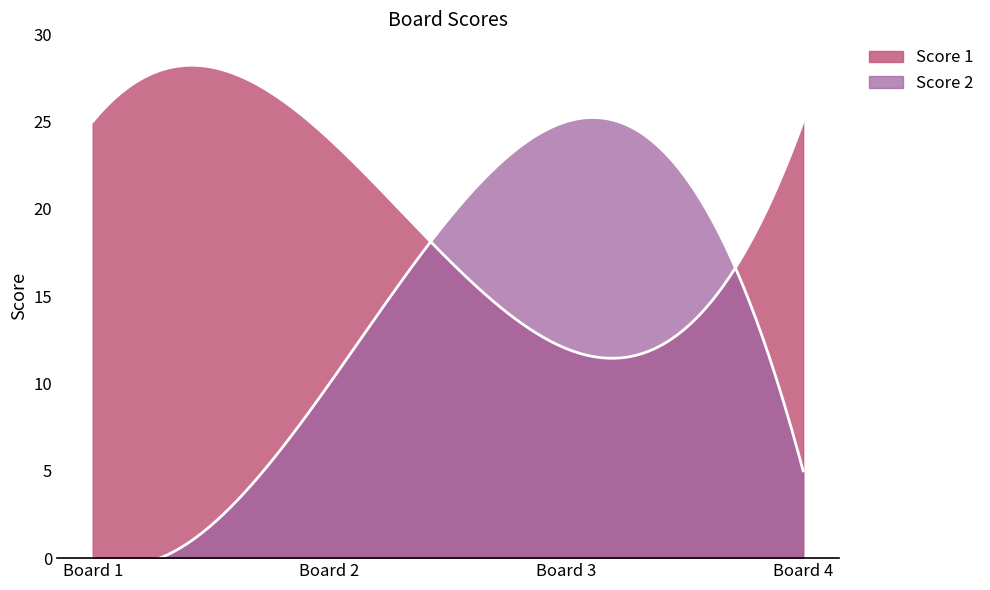

The Score 1 series shows 5 at 3. True or false?

False